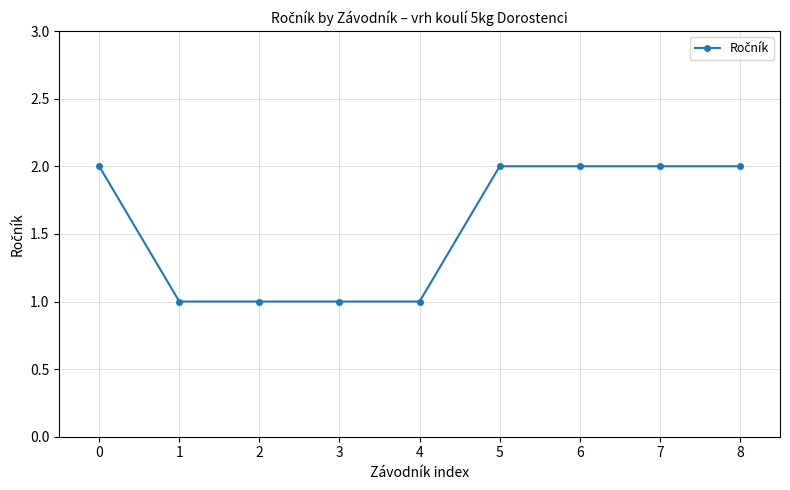

What is the value of the 7th point from the left?

2